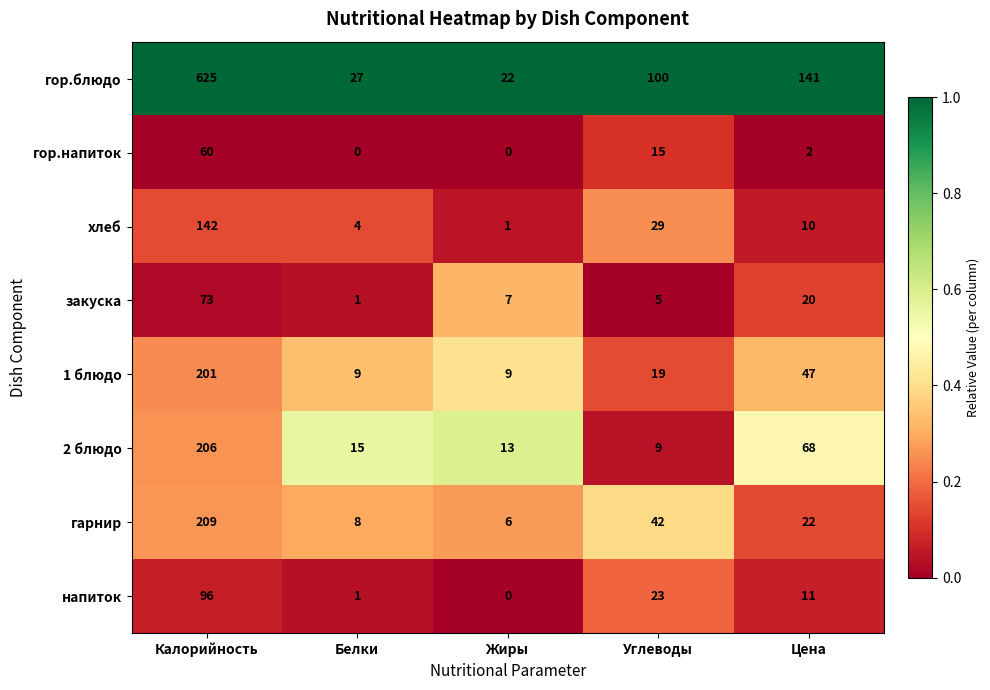

Rank the series by their maximum value, from highest to lowest.

гор.блюдо, гарнир, 2 блюдо, 1 блюдо, хлеб, напиток, закуска, гор.напиток